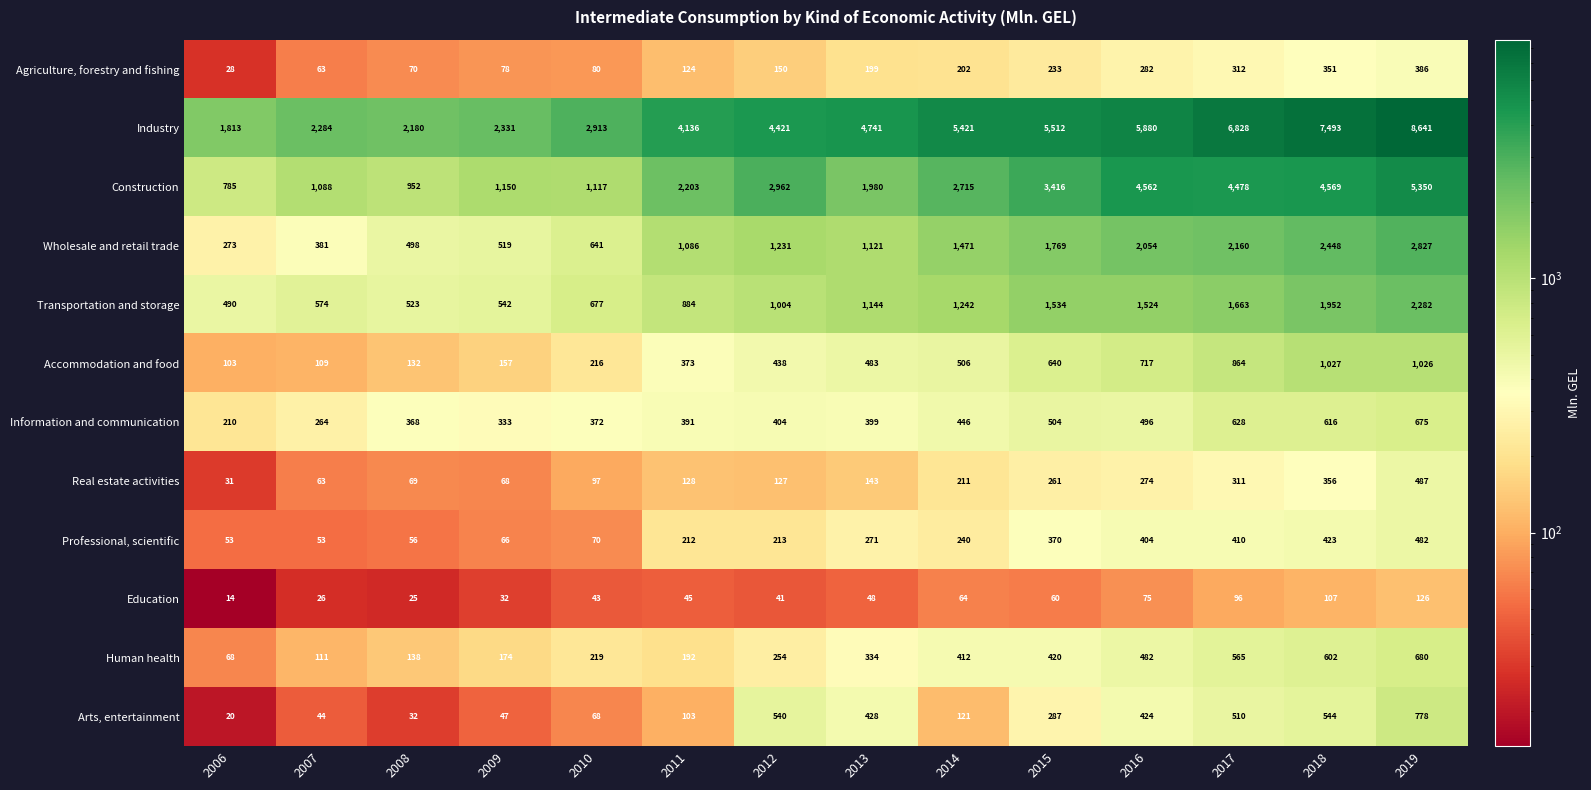

True or false: Information and communication has a value of 264 at 2007.

True